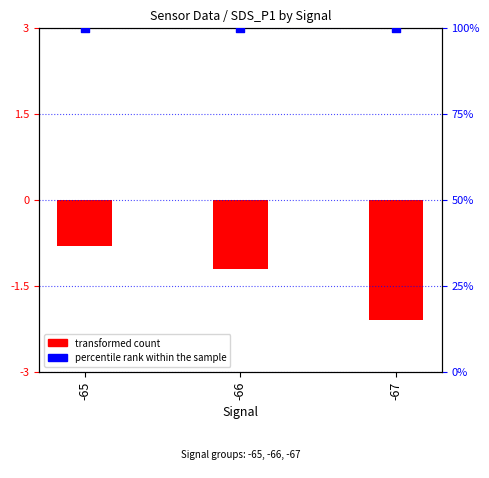

What is the total value across all series at -66?

98.8